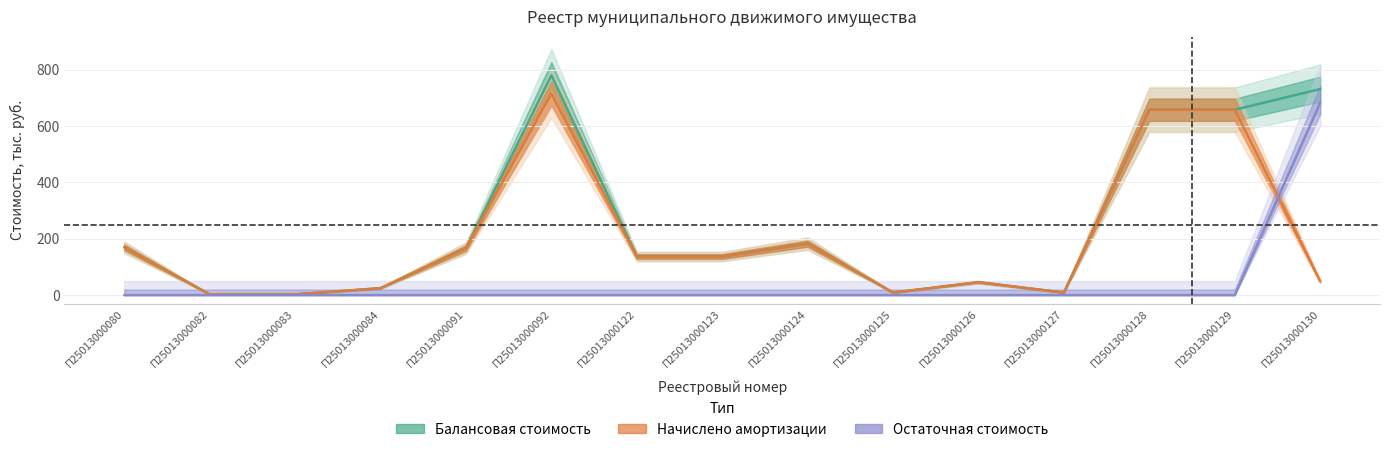

Reading right to left, list all the values displayed in this chart.

Балансовая стоимость: 731.4	658.1	658.1	9.1	45.7	9.1	182.8	137.0	137.0	780.0	167.0	24.6	2.7	2.7	169.6
Начислено амортизации: 48.8	658.1	658.1	9.1	45.7	9.1	182.8	137.0	137.0	715.0	167.0	24.6	2.7	2.7	169.6
Остаточная стоимость: 682.7	0.0	0.0	0.0	0.0	0.0	0.0	0.0	0.0	0.0	0.0	0.0	0.0	0.0	0.0